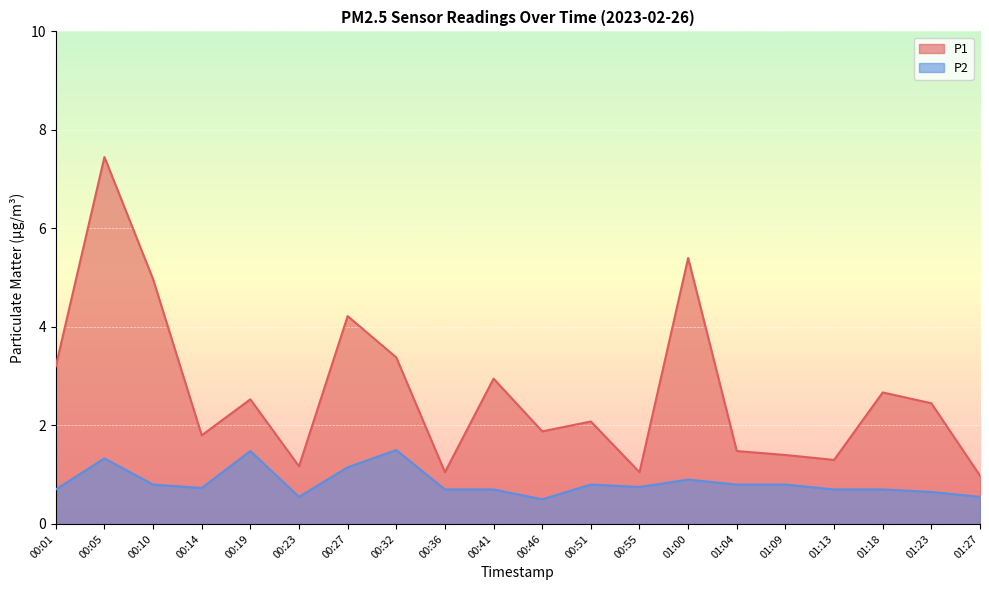

Read the P1 value at 01:00.

5.4